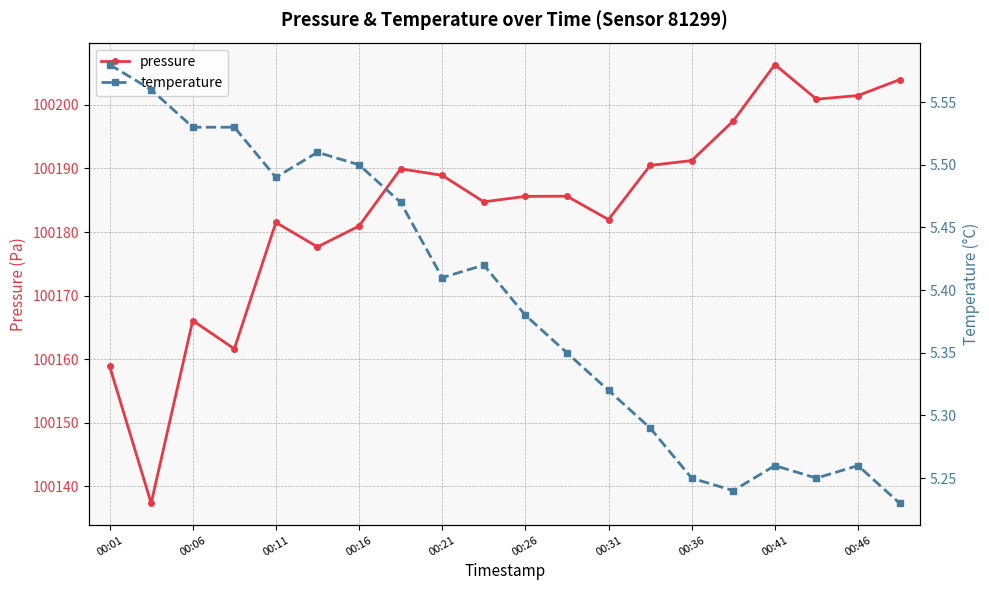

At how many categories does at least one series exceed 54112?

20